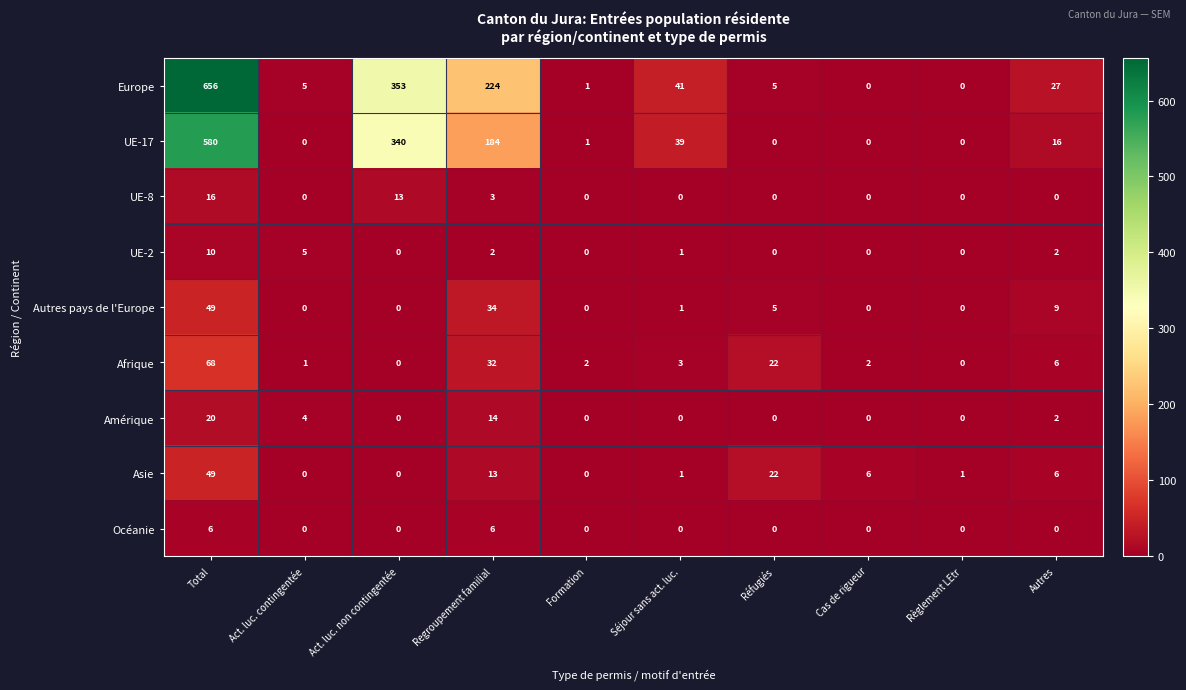

What is the difference between the maximum and minimum values in the Asie series?

49